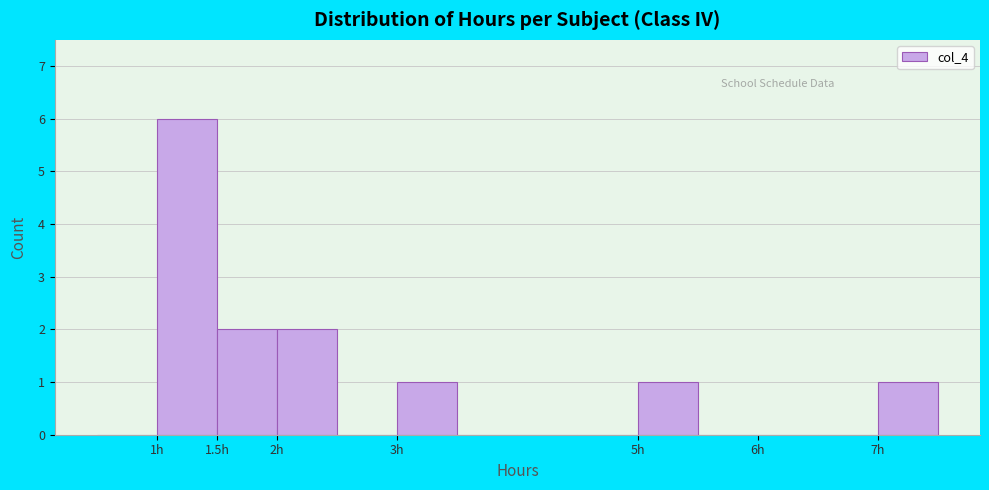

Reading left to right, transcribe this chart: for each bar, give the range it covers on the x-axis and its height. The values are not printed on the chart, so give them approximately, as read against the axis.

0.5 to 1.0: 0
1.0 to 1.5: 6
1.5 to 2.0: 2
2.0 to 2.5: 2
2.5 to 3.0: 0
3.0 to 3.5: 1
3.5 to 4.0: 0
4.0 to 4.5: 0
4.5 to 5.0: 0
5.0 to 5.5: 1
5.5 to 6.0: 0
6.0 to 6.5: 0
6.5 to 7.0: 0
7.0 to 7.5: 1